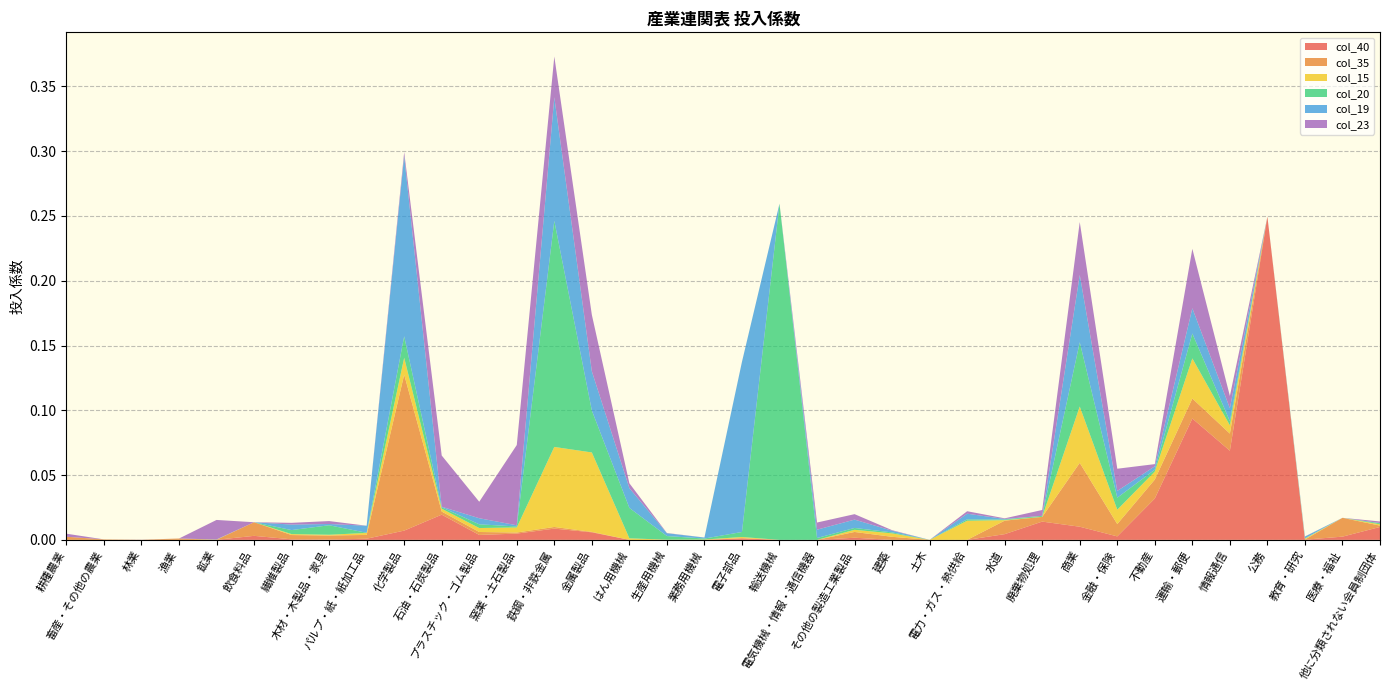

Reading left to right, extract all data points from this chart.

col_40: 0.0	0.0	0.0	0.0	0.0	0.0	0.0	0.0	0.0	0.0	0.0	0.0	0.0	0.0	0.0	0.0	0.0	0.0	0.0	0.0	0.0	0.0	0.0	0.0	0.0	0.0	0.0	0.0	0.0	0.0	0.1	0.1	0.2	0.0	0.0	0.0
col_35: 0.0	0.0	0.0	0.0	0.0	0.0	0.0	0.0	0.0	0.1	0.0	0.0	0.0	0.0	0.0	0.0	0.0	0.0	0.0	0.0	0.0	0.0	0.0	0.0	0.0	0.0	0.0	0.0	0.0	0.0	0.0	0.0	0.0	0.0	0.0	0.0
col_15: 0.0	0.0	0.0	0.0	0.0	0.0	0.0	0.0	0.0	0.0	0.0	0.0	0.0	0.1	0.1	0.0	0.0	0.0	0.0	0.0	0.0	0.0	0.0	0.0	0.0	0.0	0.0	0.0	0.0	0.0	0.0	0.0	0.0	0.0	0.0	0.0
col_20: 0.0	0.0	0.0	0.0	0.0	0.0	0.0	0.0	0.0	0.0	0.0	0.0	0.0	0.2	0.0	0.0	0.0	0.0	0.0	0.3	0.0	0.0	0.0	0.0	0.0	0.0	0.0	0.0	0.0	0.0	0.0	0.0	0.0	0.0	0.0	0.0
col_19: 0.0	0.0	0.0	0.0	0.0	0.0	0.0	0.0	0.0	0.1	0.0	0.0	0.0	0.1	0.0	0.0	0.0	0.0	0.1	0.0	0.0	0.0	0.0	0.0	0.0	0.0	0.0	0.1	0.0	0.0	0.0	0.0	0.0	0.0	0.0	0.0
col_23: 0.0	0.0	0.0	0.0	0.0	0.0	0.0	0.0	0.0	0.0	0.0	0.0	0.1	0.0	0.0	0.0	0.0	0.0	0.0	0.0	0.0	0.0	0.0	0.0	0.0	0.0	0.0	0.0	0.0	0.0	0.0	0.0	0.0	0.0	0.0	0.0